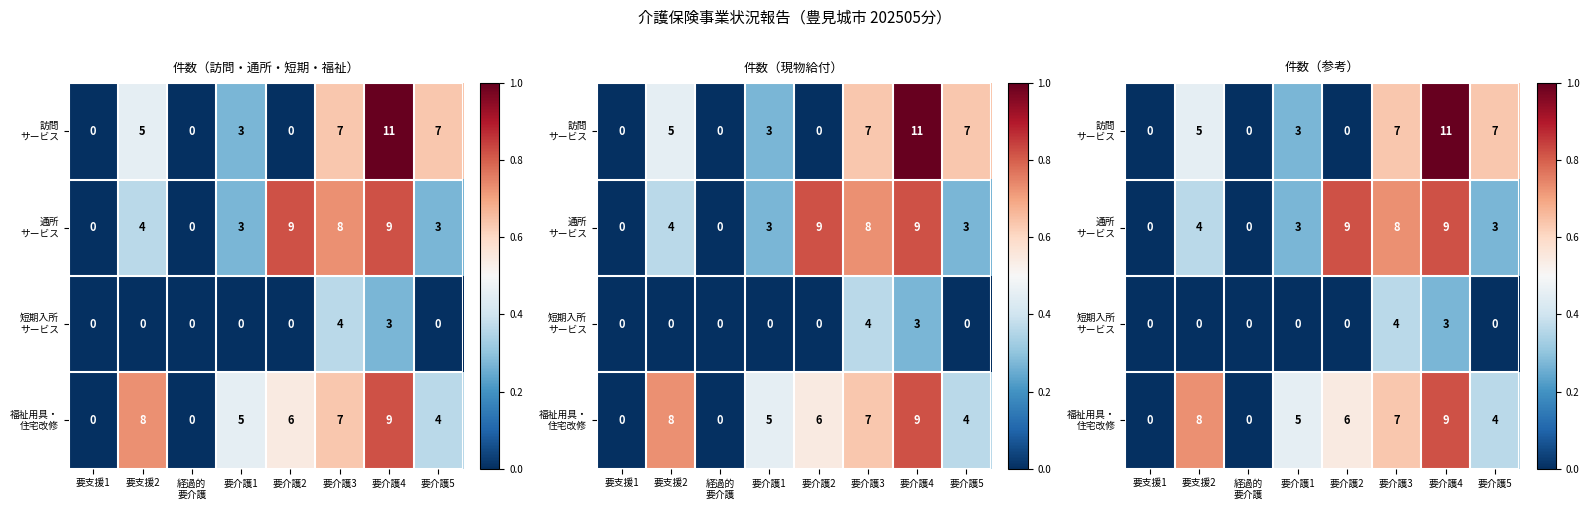

How many positive values does the 通所 サービス series have?

6